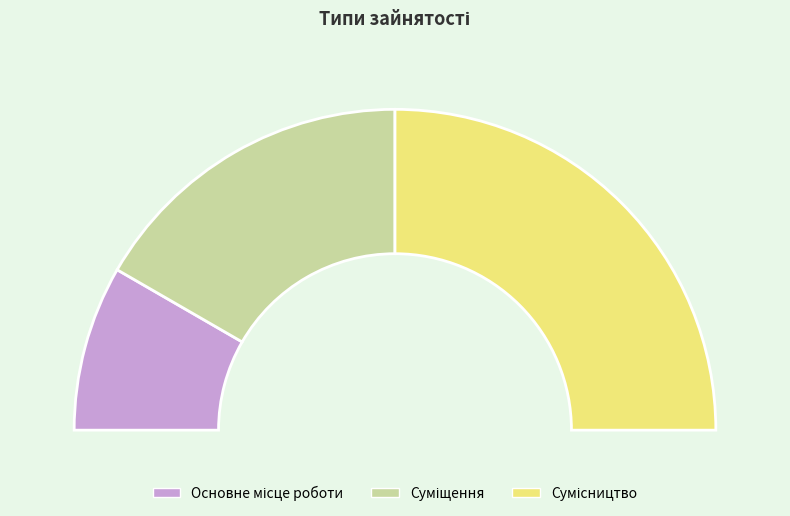

Rank the categories by value from highest to lowest.

Сумісництво, Суміщення, Основне місце роботи